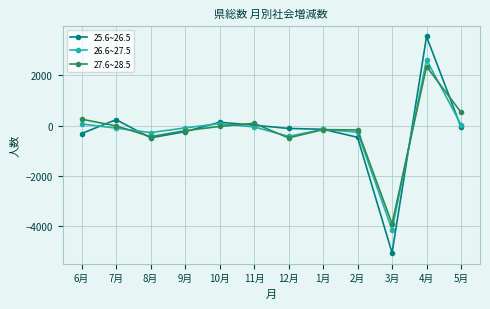

True or false: 25.6~26.5 and 26.6~27.5 cross at least once.

True